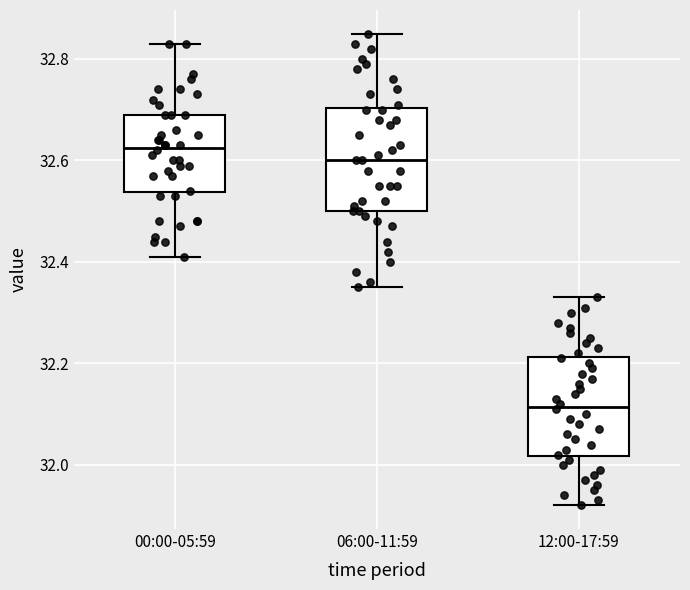

Reading left to right, read every box against the y-axis: the position of its median line, the range the box covers, and the ends of its whiskers. The values are not printed on the chart, so give them approximately, as read against the axis.

00:00-05:59: median 32.62, box 32.54 to 32.70, whiskers 32.42 to 32.84
06:00-11:59: median 32.60, box 32.50 to 32.70, whiskers 32.36 to 32.86
12:00-17:59: median 32.12, box 32.02 to 32.22, whiskers 31.92 to 32.34